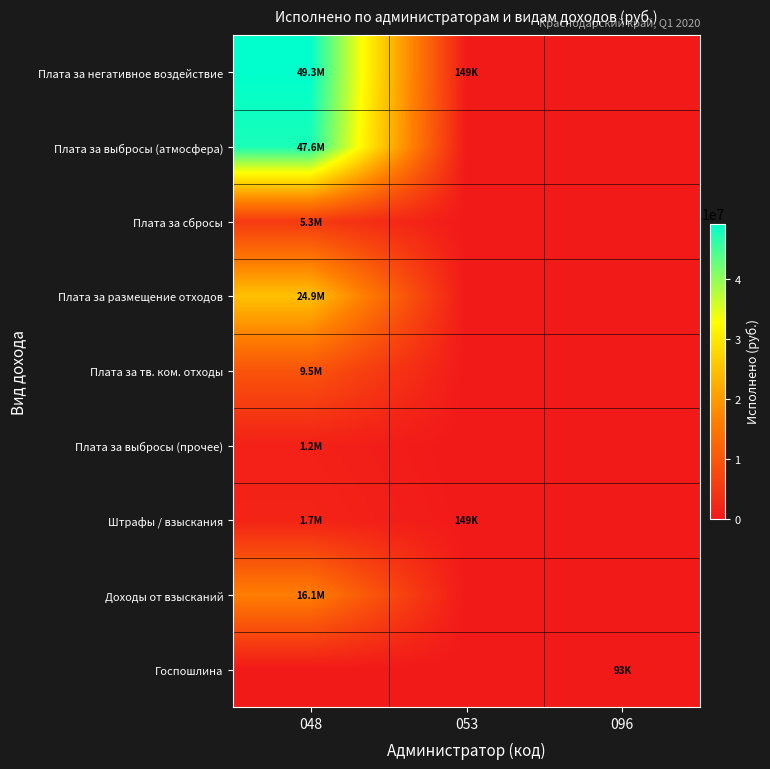

Rank the series at 053 from lowest to highest value.

Плата за выбросы (атмосфера), Плата за сбросы, Плата за размещение отходов, Плата за тв. ком. отходы, Плата за выбросы (прочее), Доходы от взысканий, Госпошлина, Плата за негативное воздействие, Штрафы / взыскания